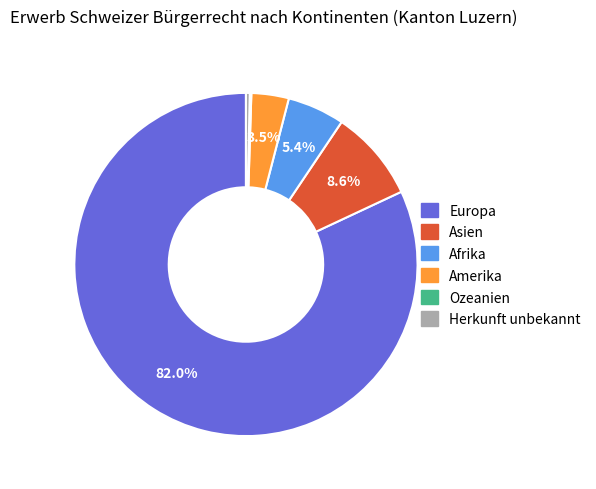

What percentage do Europa and Amerika together represent?

85.5%